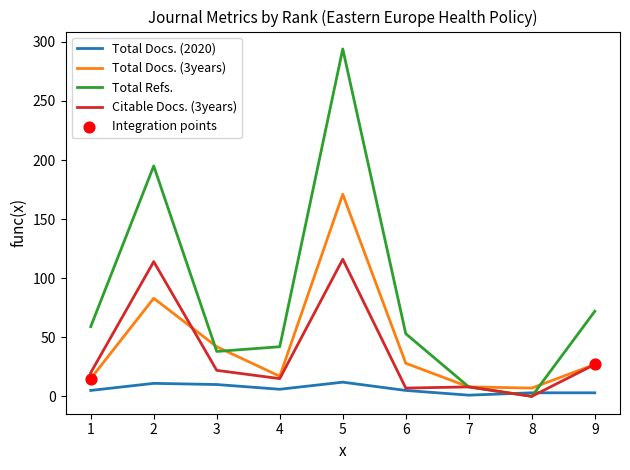

Which series has the widest spread of values?

Total Refs.